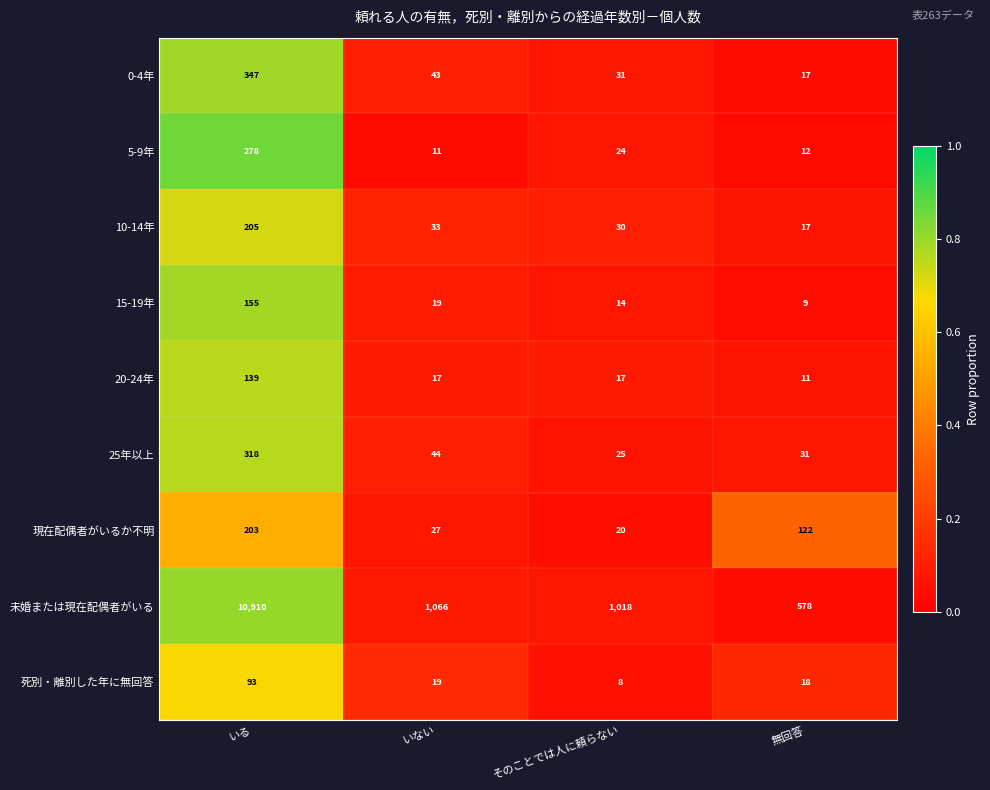

What is the sum of the 20-24年 values at いない and 無回答?

28